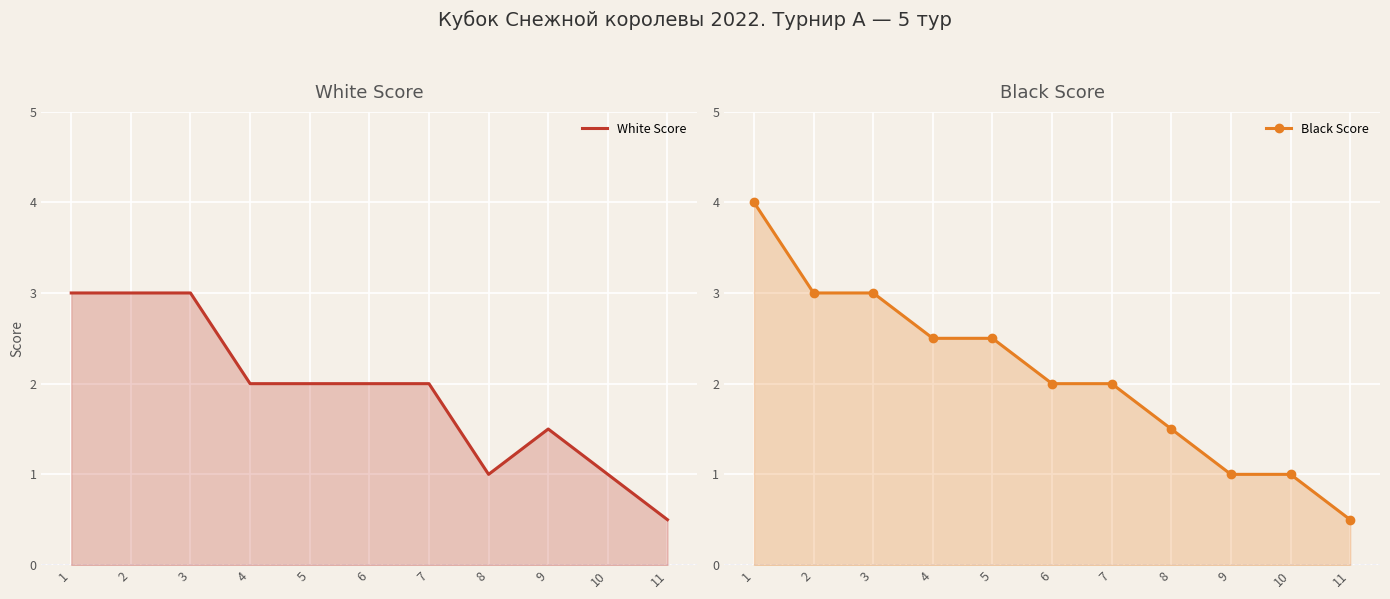

Is it true that White Score equals 3.0 at 3?

True